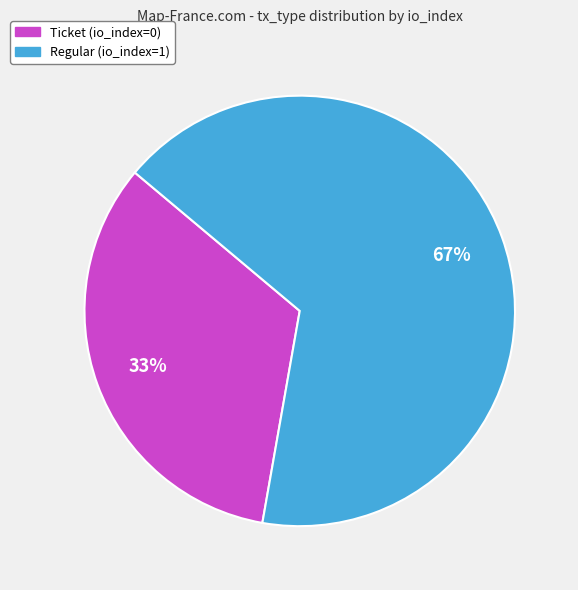

Is the sum of Regular and Ticket greater than half?

Yes